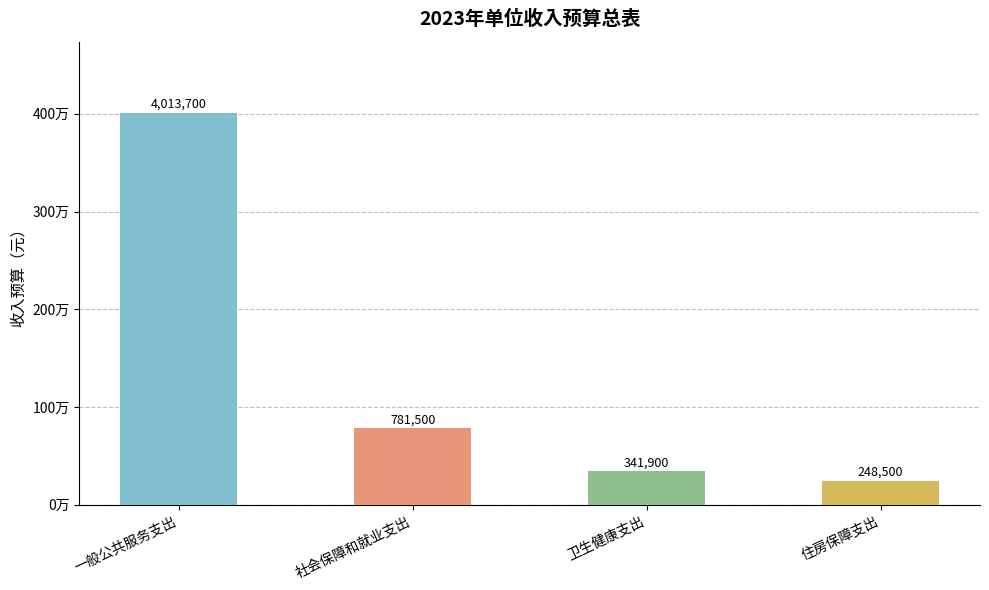

What is the maximum value shown in the chart?

4013700